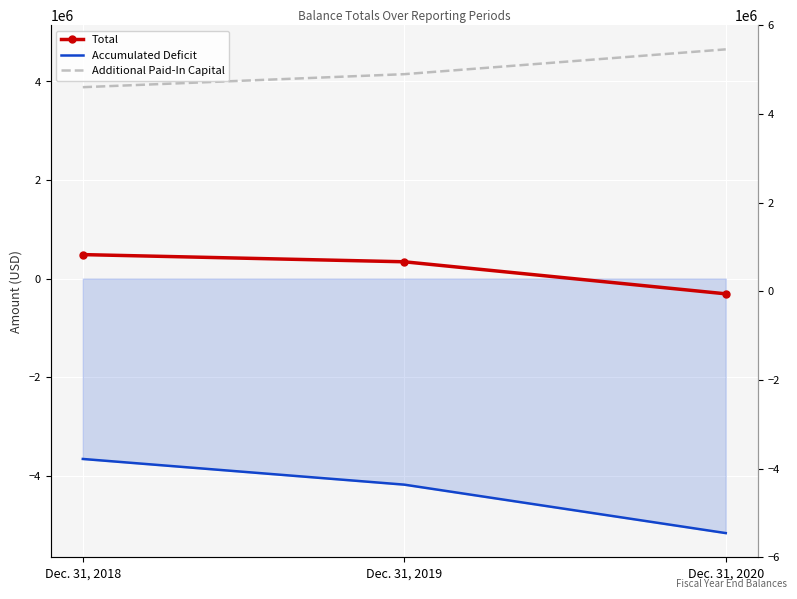

List the series in order of their overall mean, highest first.

Additional Paid-In Capital, Total, Accumulated Deficit